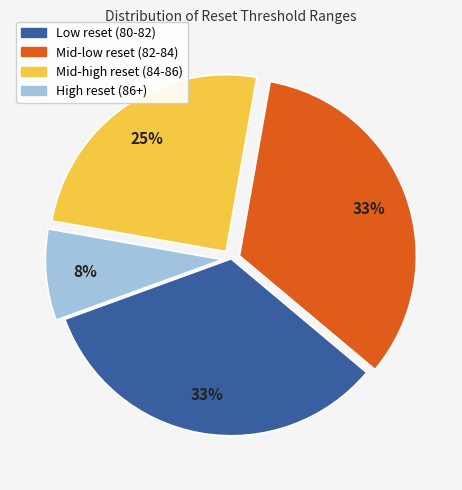

How many segments does this pie chart have?

4